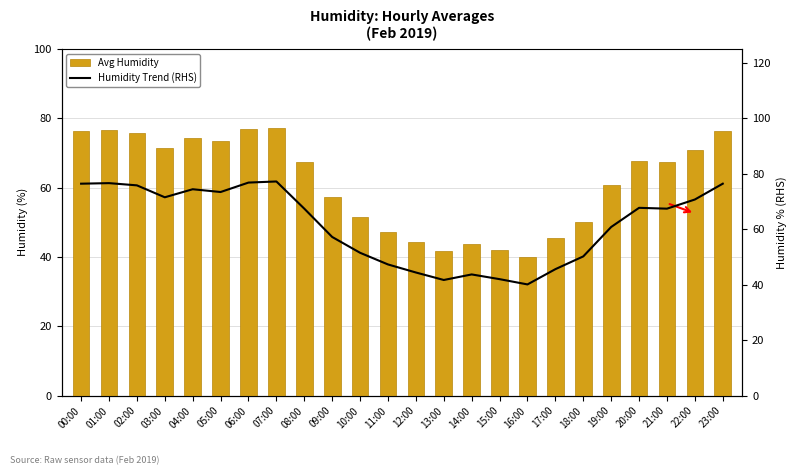

At how many categories does at least one series exceed 61?

13